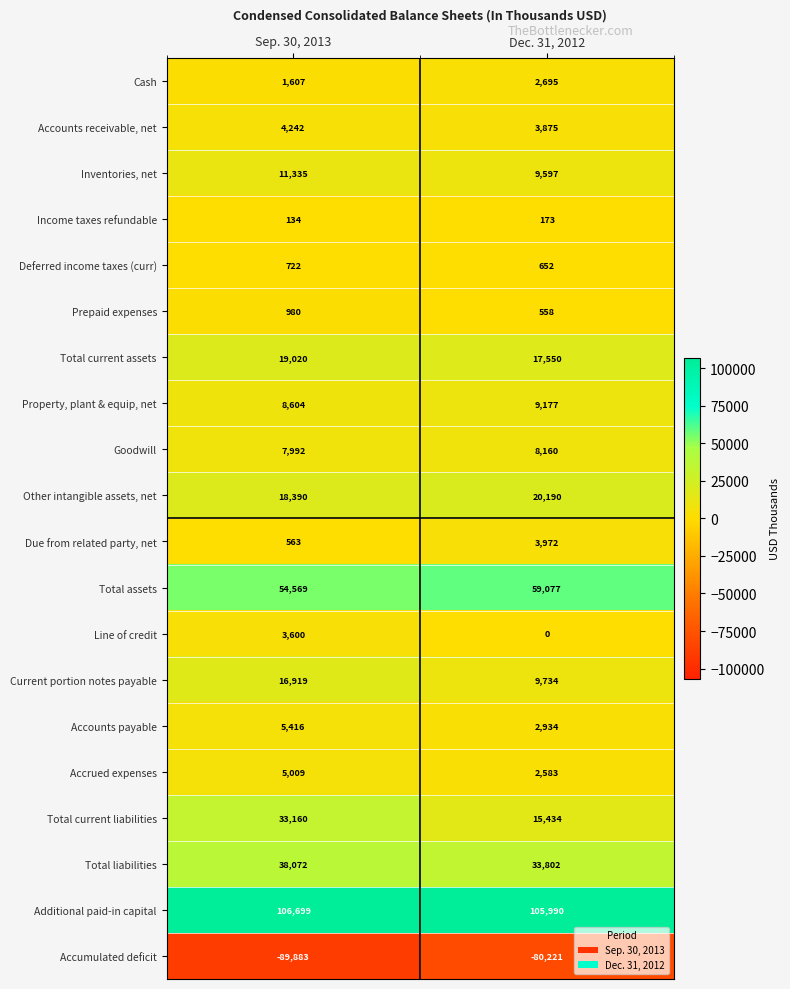

List the labels in order of Inventories, net value, largest first.

Sep. 30, 2013, Dec. 31, 2012